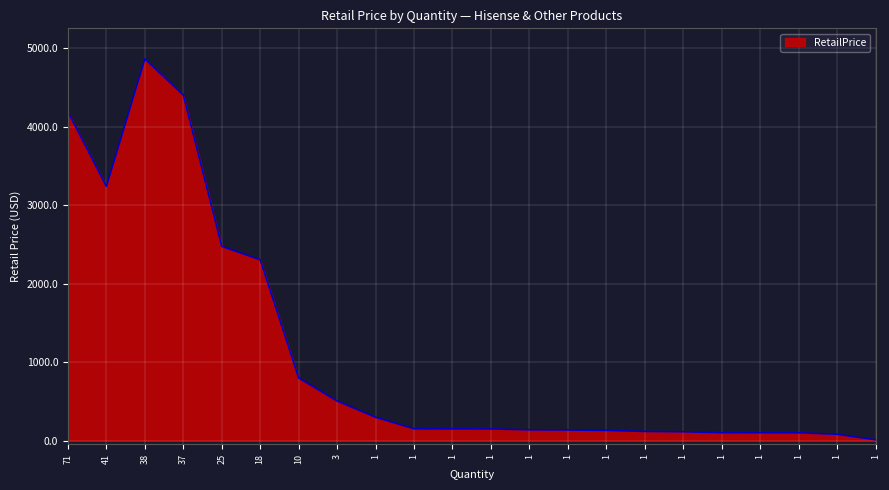

Does the chart have visible grid lines?

Yes